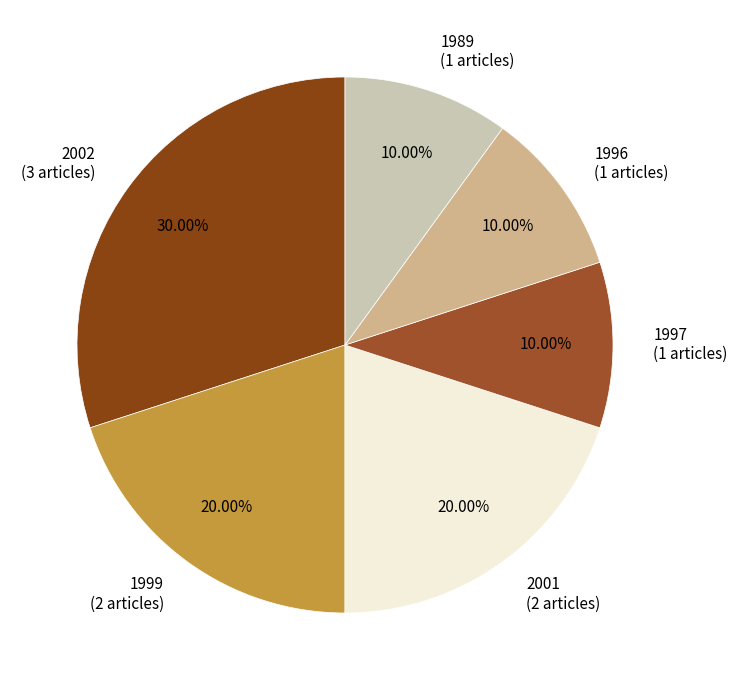

Between 1989 (1 articles) and 1999 (2 articles), which is larger?

1999 (2 articles)